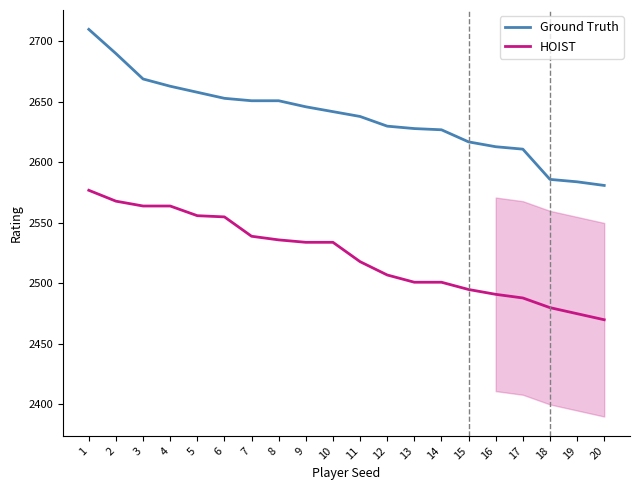

What is the difference between the maximum and minimum values in the Ground Truth series?

129